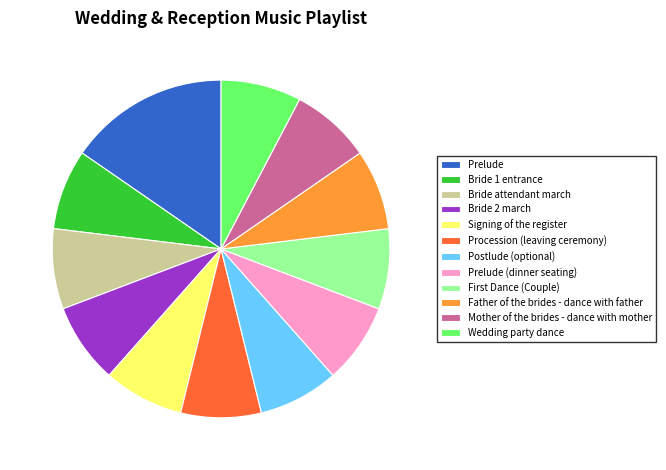

What is the ratio of the value at Mother of the brides - dance with mother to the value at Bride 1 entrance?

1.0